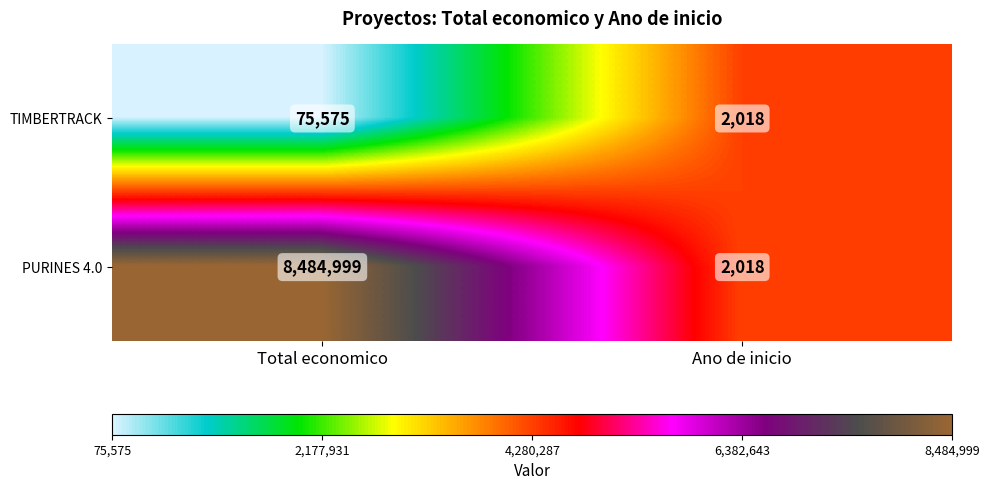

Which series has the widest spread of values?

PURINES 4.0